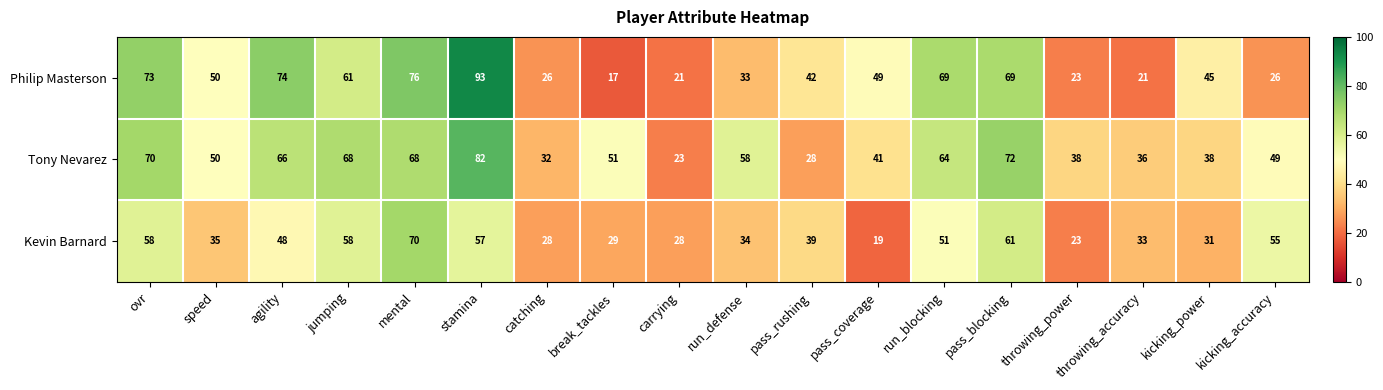

How many distinct data groups are displayed?

3